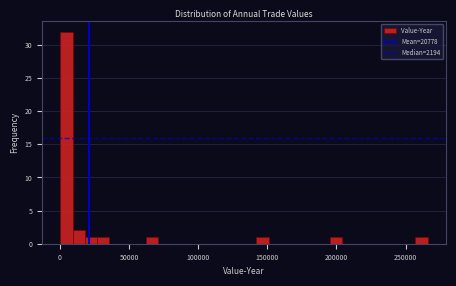

Read against the x-axis, roughly where is the centre of the tallest bar?

5000